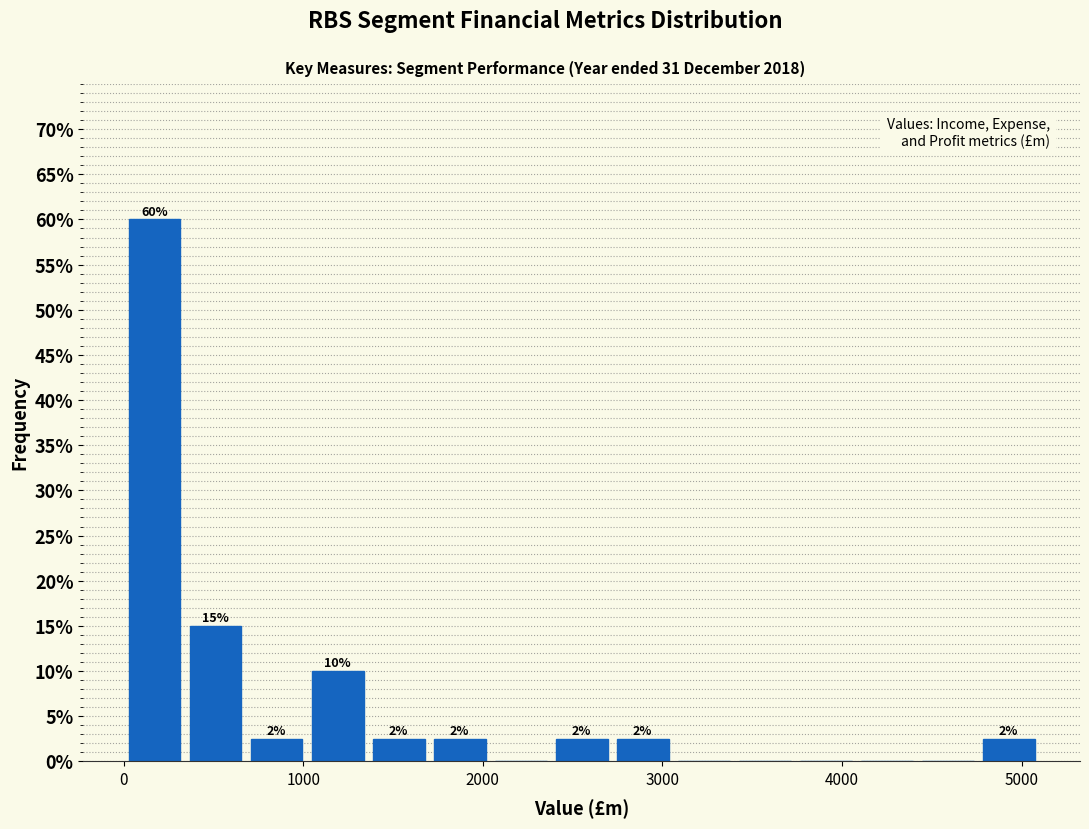

Read against the x-axis, roughly where is the centre of the tallest bar?

200